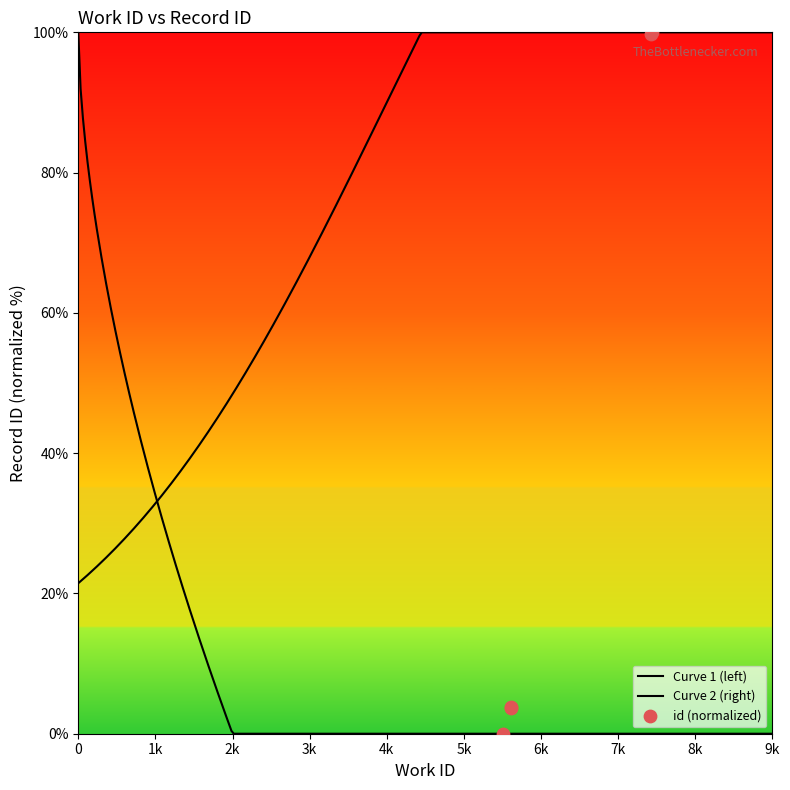

What is the change in value from 5510 to 7438?

+100.0